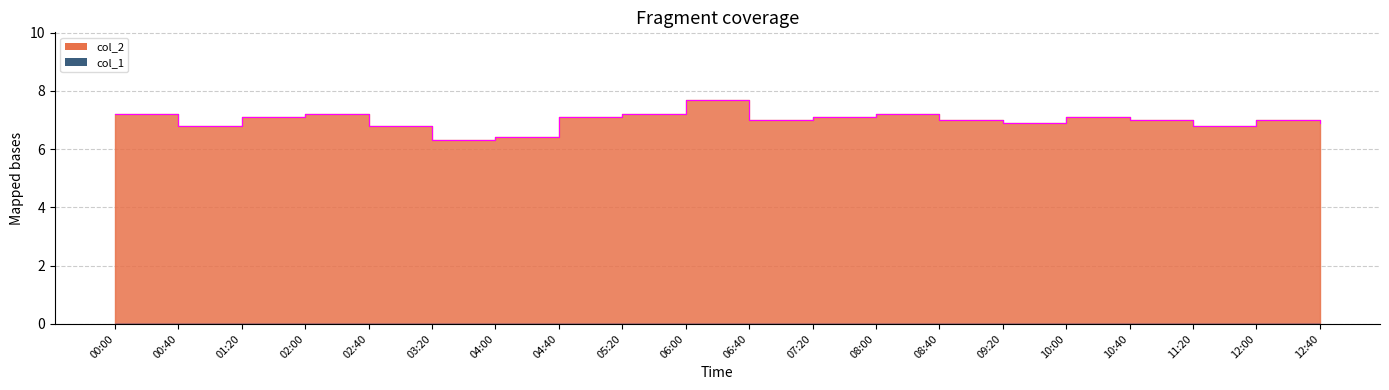

List the labels in order of value, largest first.

06:00, 00:00, 02:00, 05:20, 08:00, 01:20, 04:40, 07:20, 10:00, 06:40, 08:40, 10:40, 12:00, 09:20, 12:40, 00:40, 02:40, 11:20, 04:00, 03:20